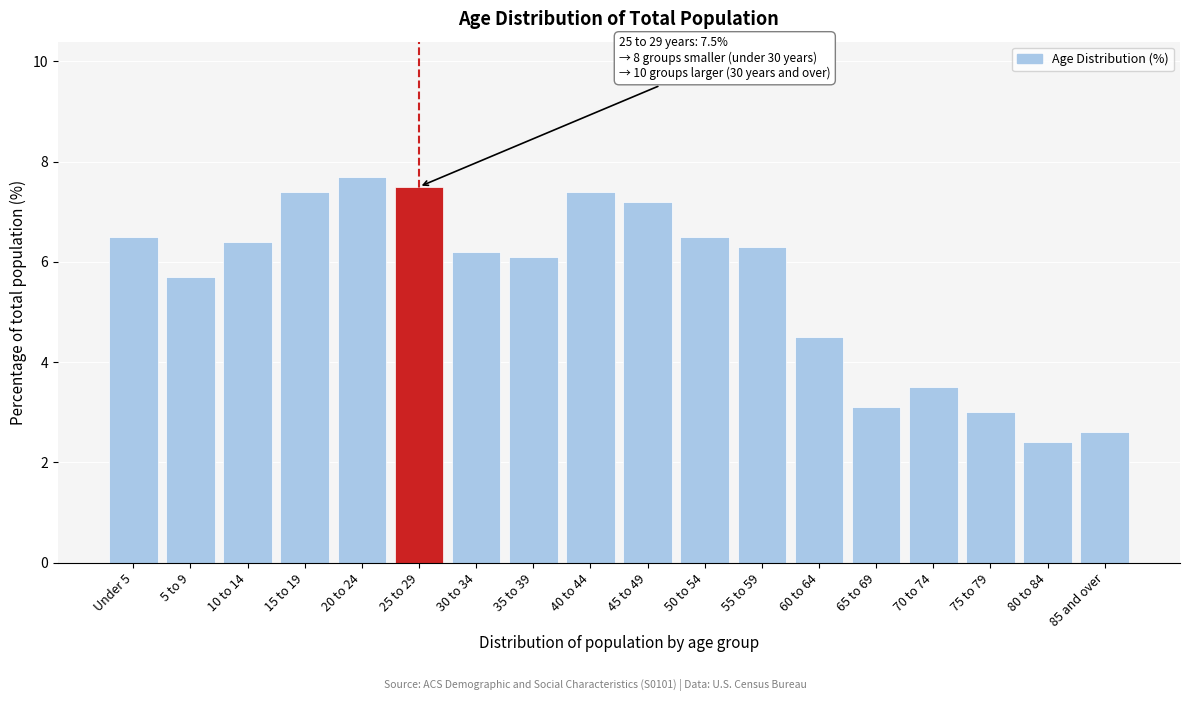

Reading left to right, list all the values displayed in this chart.

Under 5=6.5	5 to 9=5.7	10 to 14=6.4	15 to 19=7.4	20 to 24=7.7	25 to 29=7.5	30 to 34=6.2	35 to 39=6.1	40 to 44=7.4	45 to 49=7.2	50 to 54=6.5	55 to 59=6.3	60 to 64=4.5	65 to 69=3.1	70 to 74=3.5	75 to 79=3.0	80 to 84=2.4	85 and over=2.6